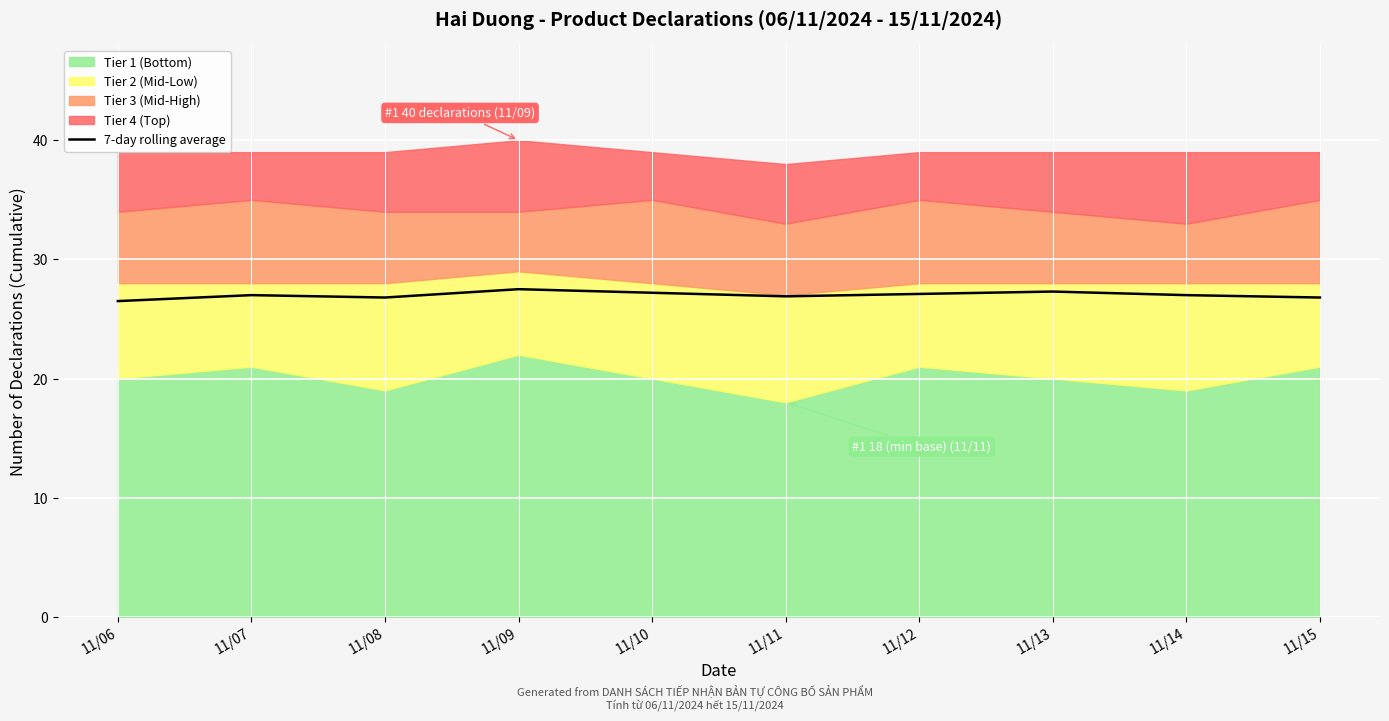

Which has a higher value, 11/09 or 11/11?

11/09